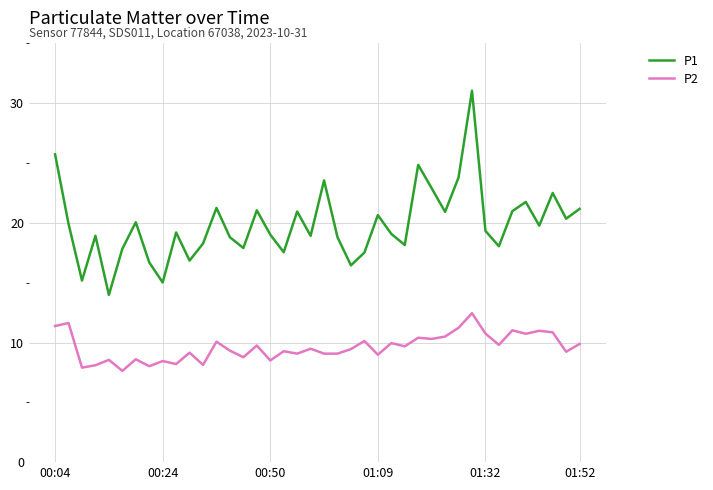

List the series in order of their peak value, lowest first.

P2, P1